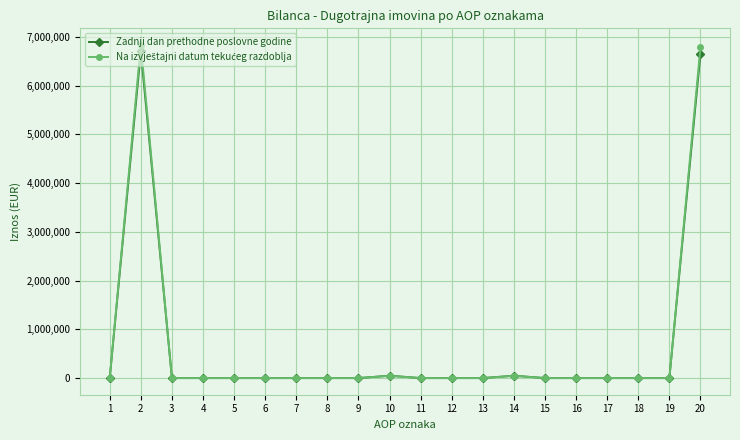

What is the greatest value displayed?

6834158